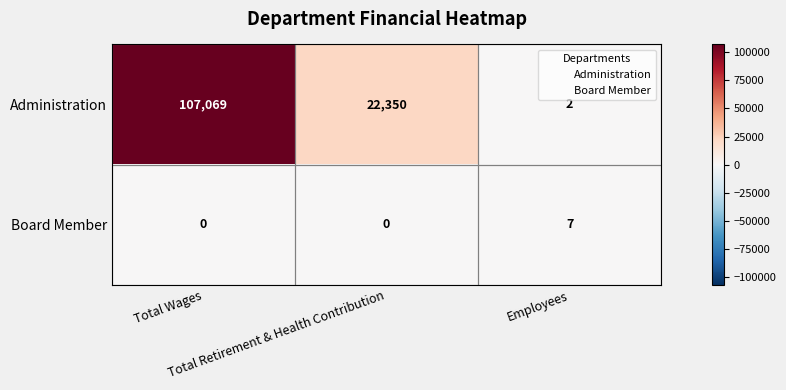

Rank the series by their average value, from lowest to highest.

Board Member, Administration